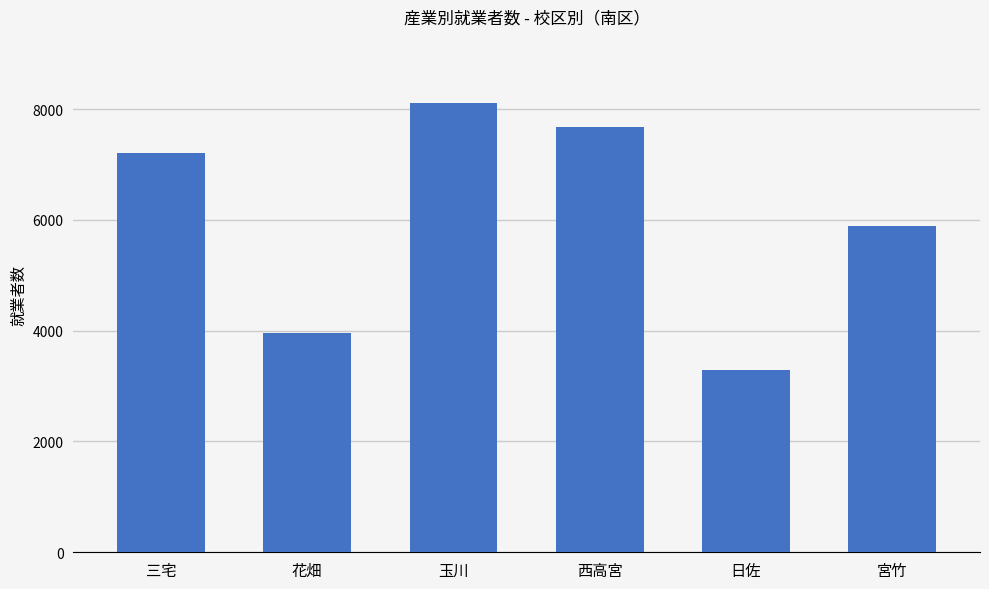

What is the change in value from 西高宮 to 宮竹?

-1792